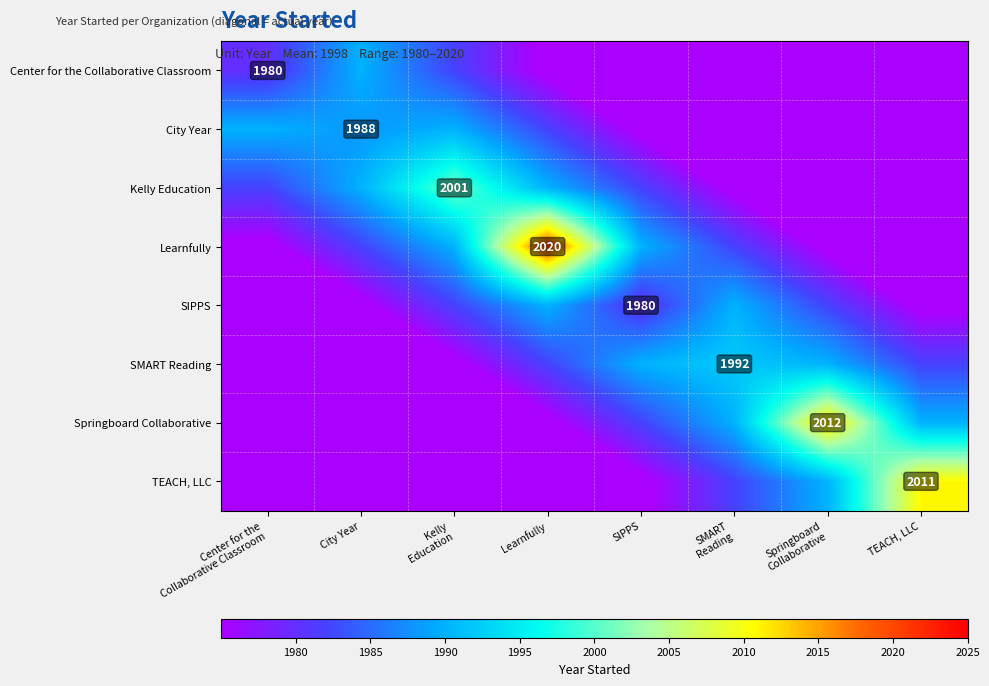

What is the total value across all series at SIPPS?

15838